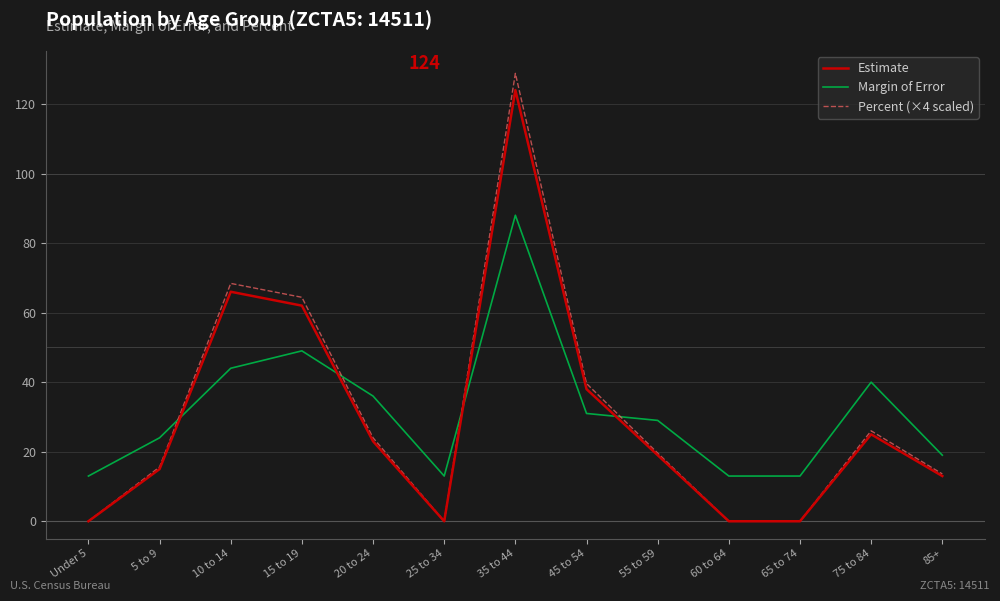

Does the chart have visible grid lines?

Yes